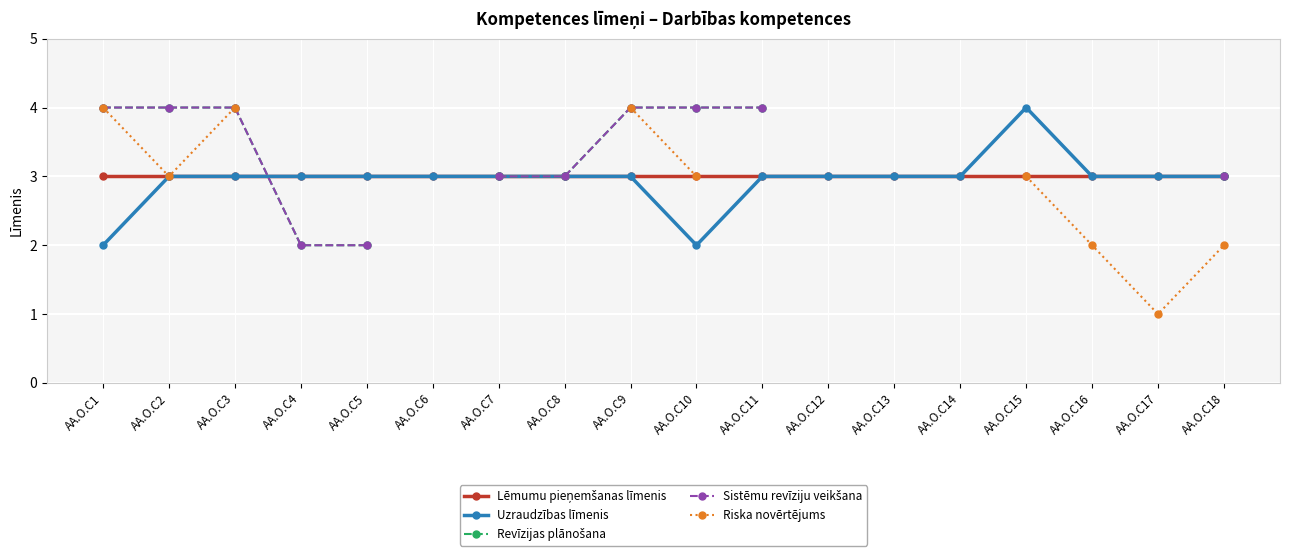

How many series are shown in this chart?

5